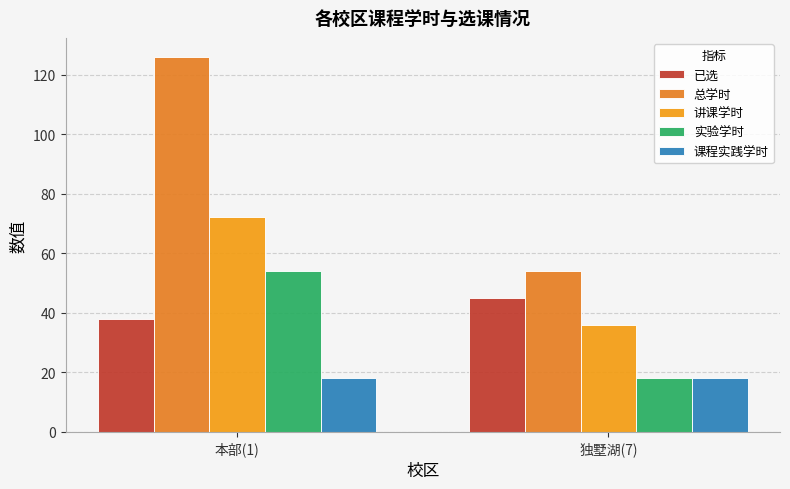

True or false: 实验学时 has a value of 54 at 本部(1).

True